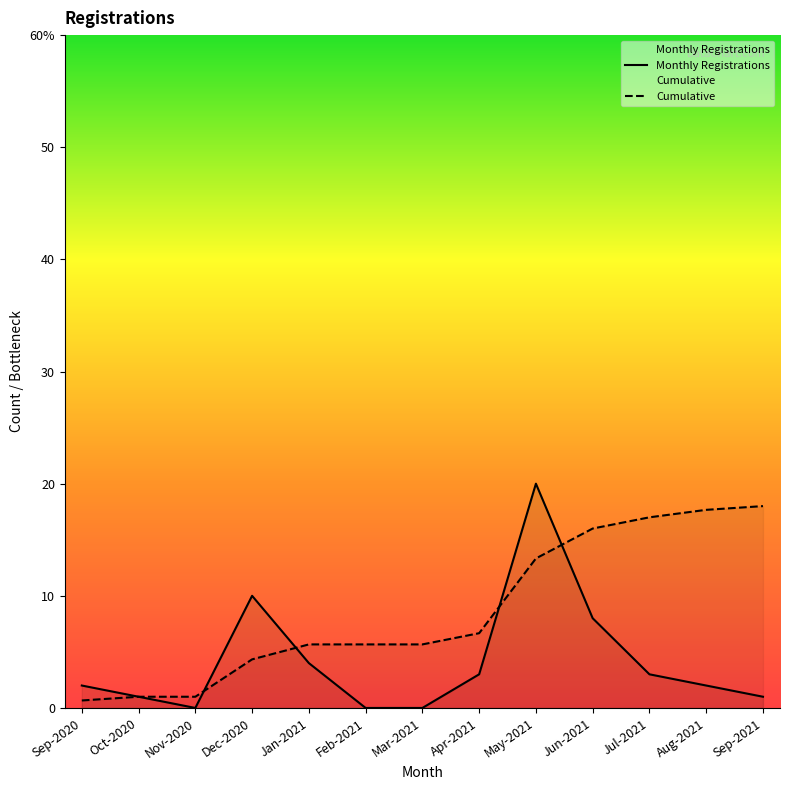

What is the value of the Monthly Registrations point at the 8th from the left?

3.0